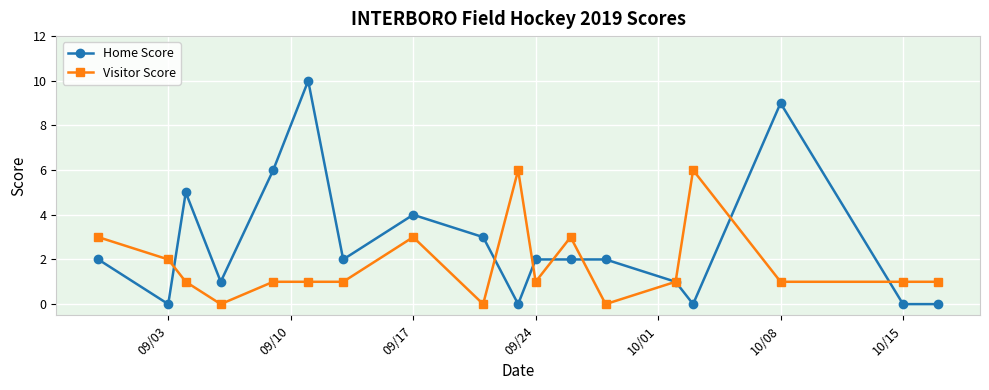

What are all the series names shown in the legend?

Home Score, Visitor Score